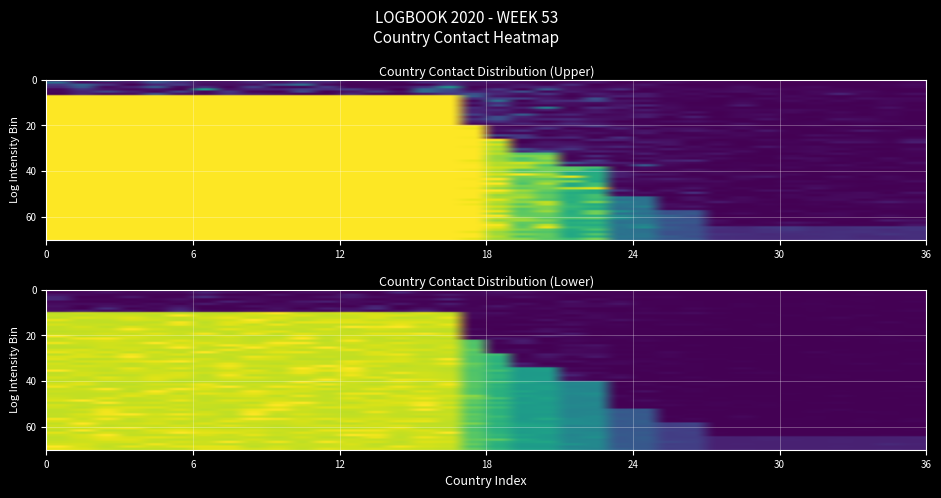

Reading left to right, extract all data points from this chart.

values=1.0	1=0.9	2=0.9	3=0.9	4=0.9	5=0.9	6=1.0	7=1.0	8=0.9	9=0.9	10=0.9	11=1.0	12=0.9	13=0.9	14=0.9	15=0.9	16=0.9	17=0.8	18=0.7	19=0.6	20=0.6	21=0.5	22=0.5	23=0.3	24=0.3	25=0.2	26=0.2	27=0.1	28=0.1	29=0.1	30=0.1	31=0.1	32=0.1	33=0.1	34=0.1	35=0.1